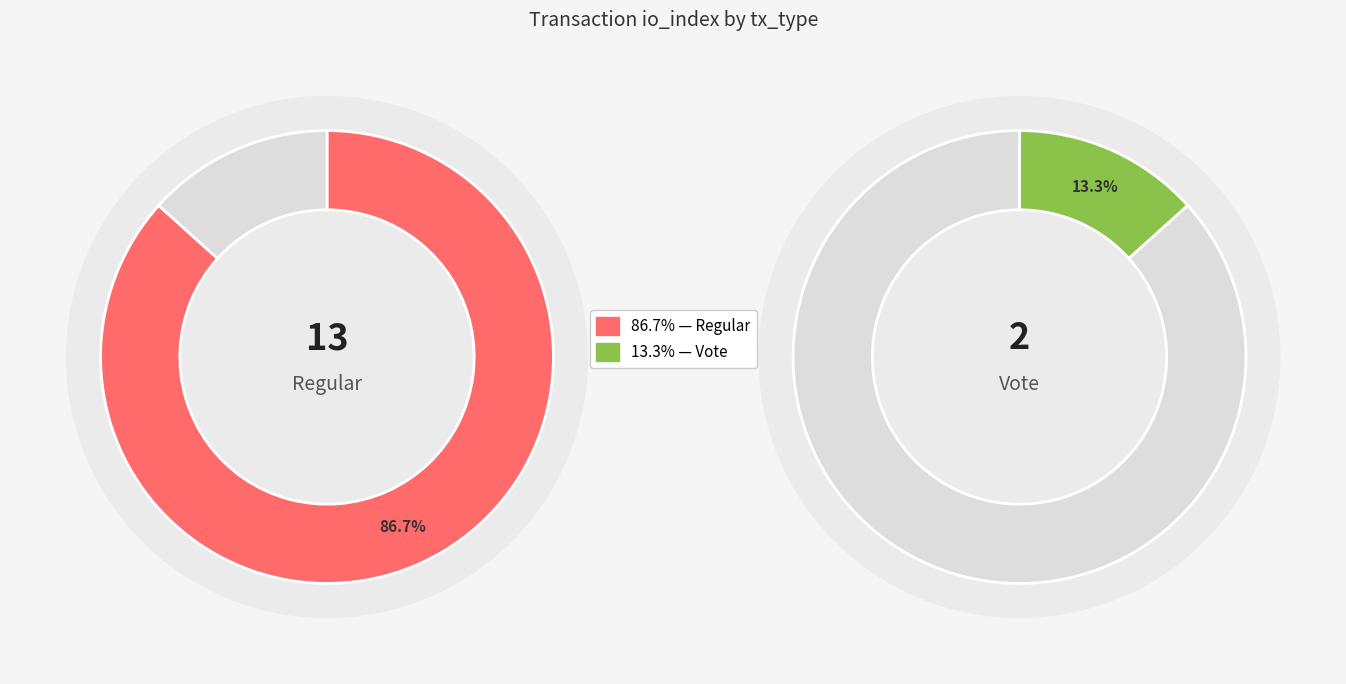

How many segments does this pie chart have?

2